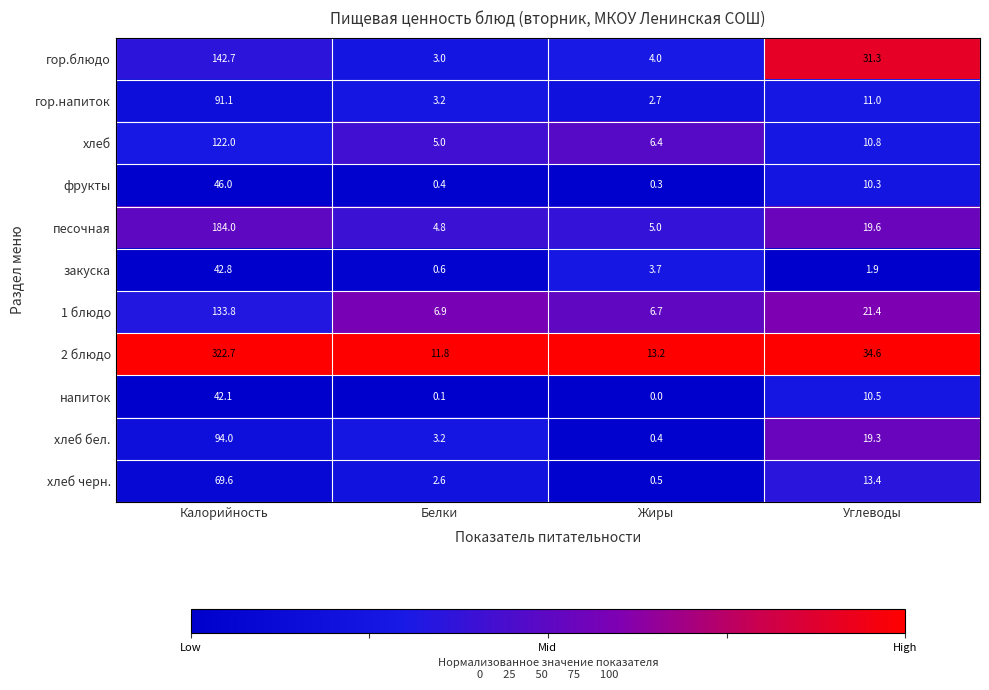

How many categories are shown in the chart?

4